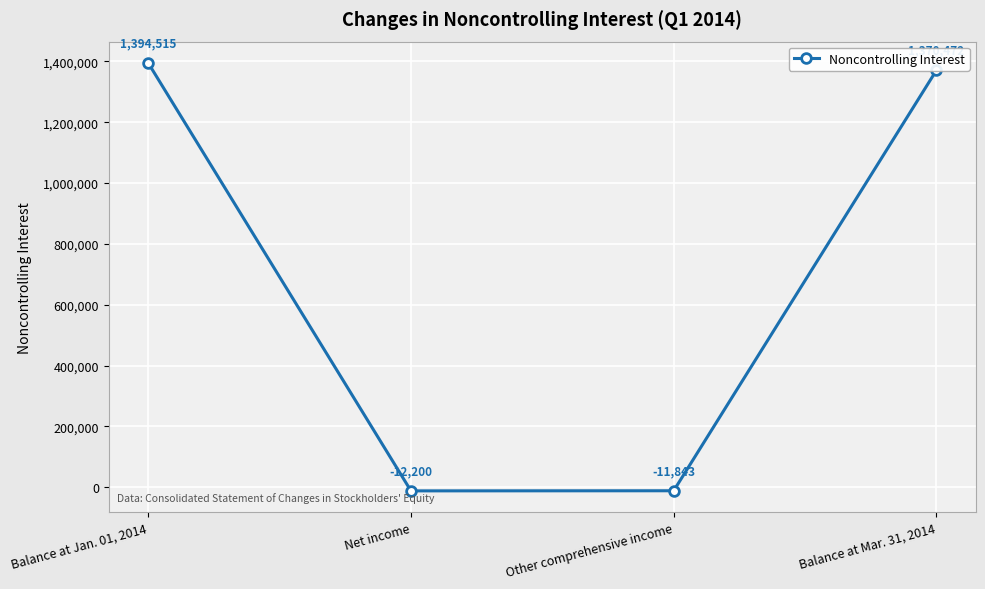

What is the smallest value displayed?

-12200